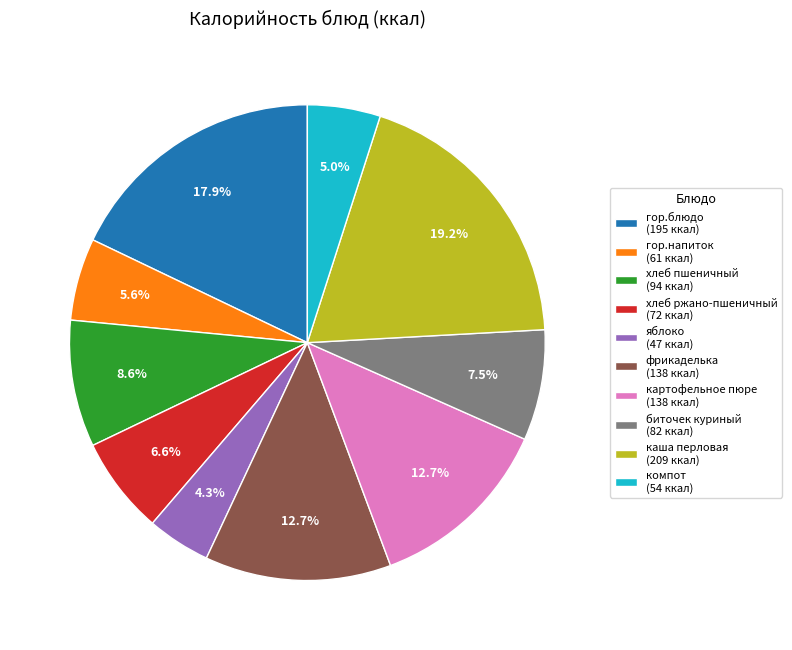

Do гор.блюдо and гор.напиток together represent more than half of the pie?

No